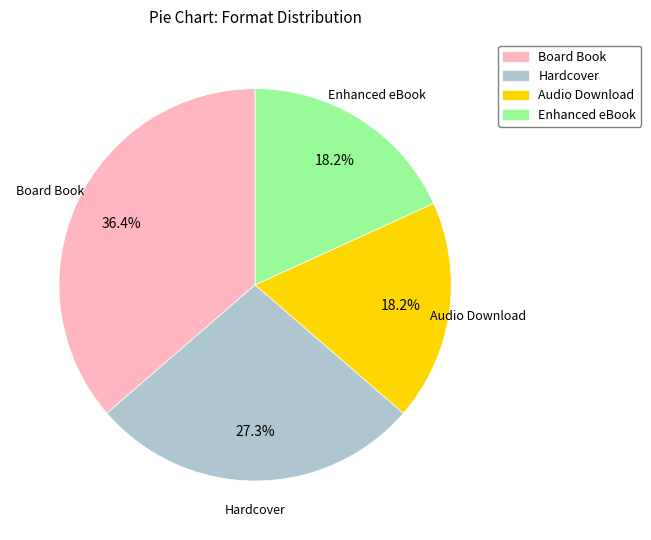

What percentage is NOT represented by Board Book?

63.6%